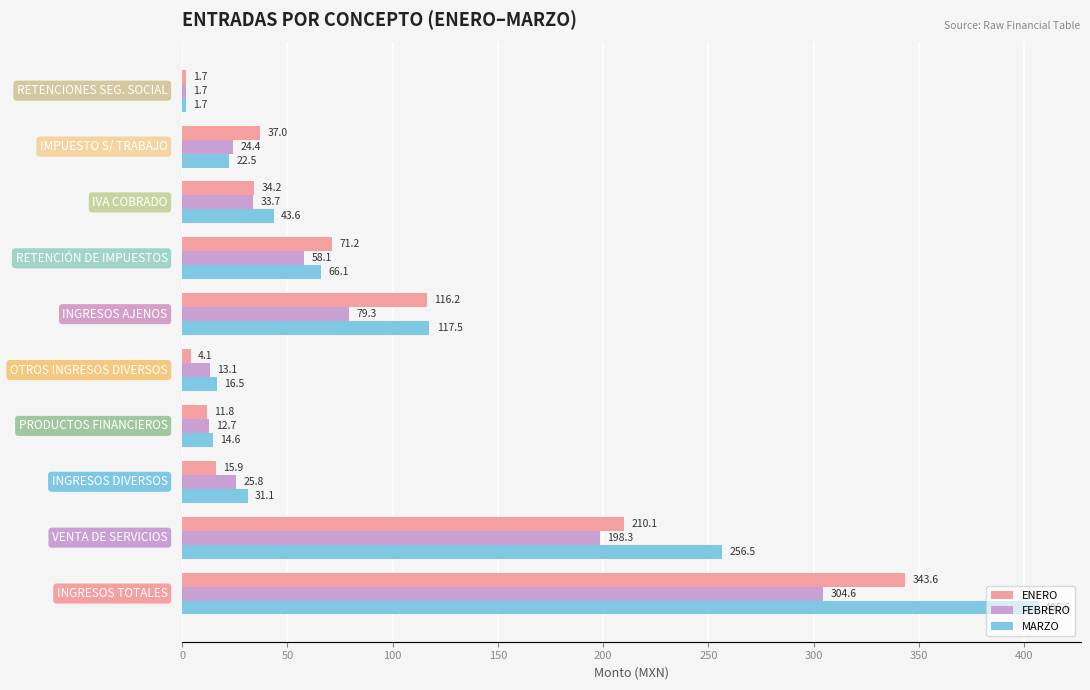

What is the lowest value of the FEBRERO series?

1.7